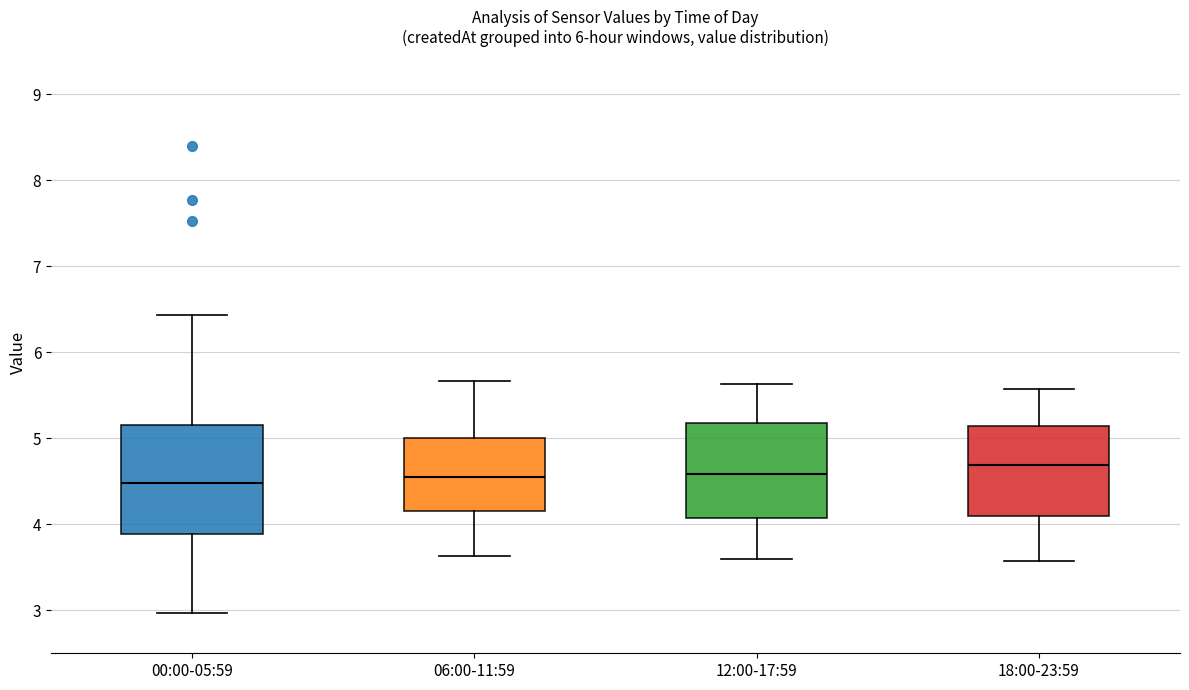

Reading left to right, read every box against the y-axis: the position of its median line, the range the box covers, and the ends of its whiskers. The values are not printed on the chart, so give them approximately, as read against the axis.

00:00-05:59: median 4.5, box 3.9 to 5.2, whiskers 3.0 to 6.4
06:00-11:59: median 4.6, box 4.2 to 5.0, whiskers 3.6 to 5.7
12:00-17:59: median 4.6, box 4.1 to 5.2, whiskers 3.6 to 5.6
18:00-23:59: median 4.7, box 4.1 to 5.1, whiskers 3.6 to 5.6